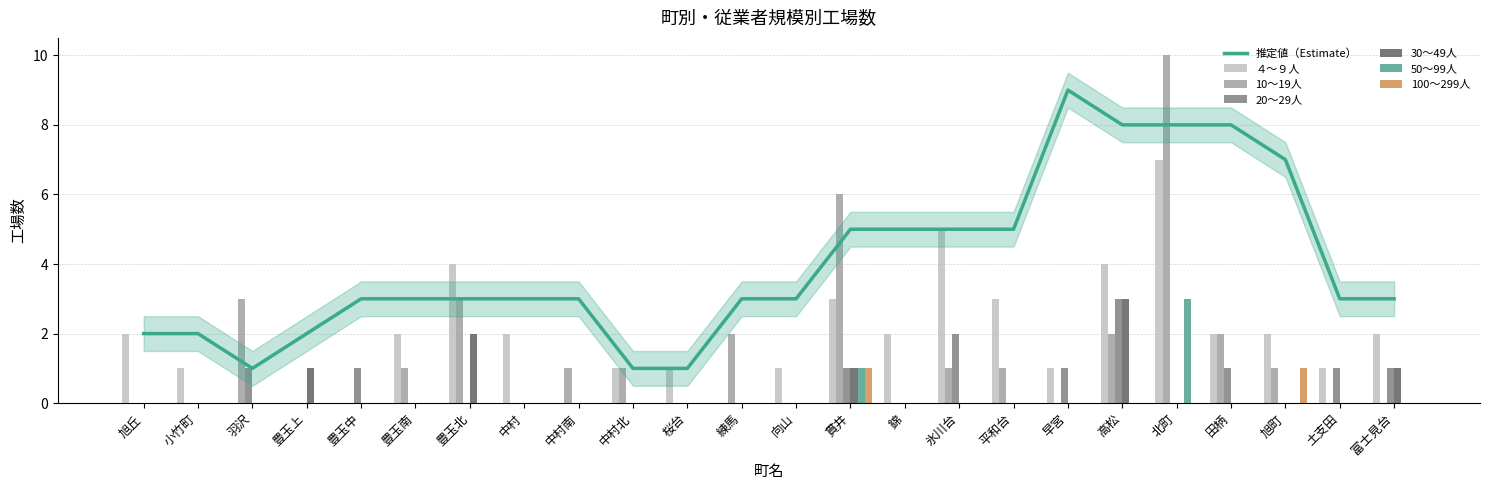

What is the total value across all series at 小竹町?

1